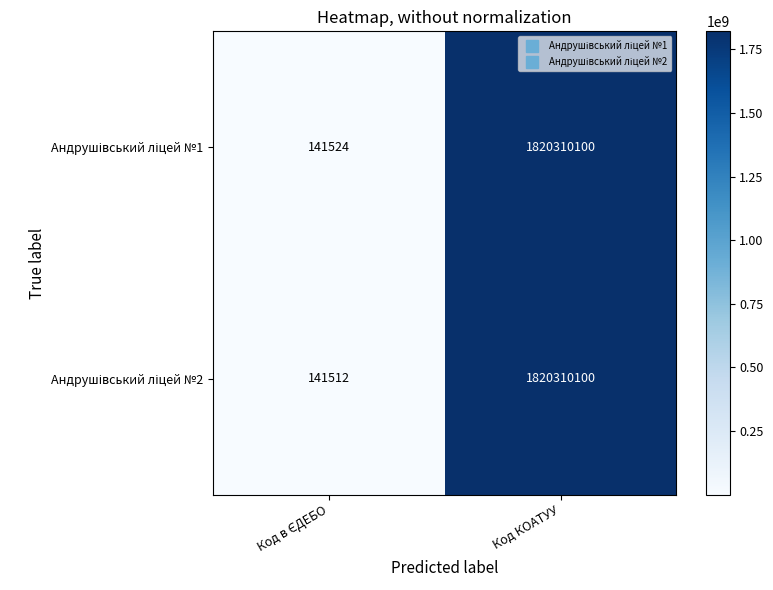

What is the smallest value displayed?

141512